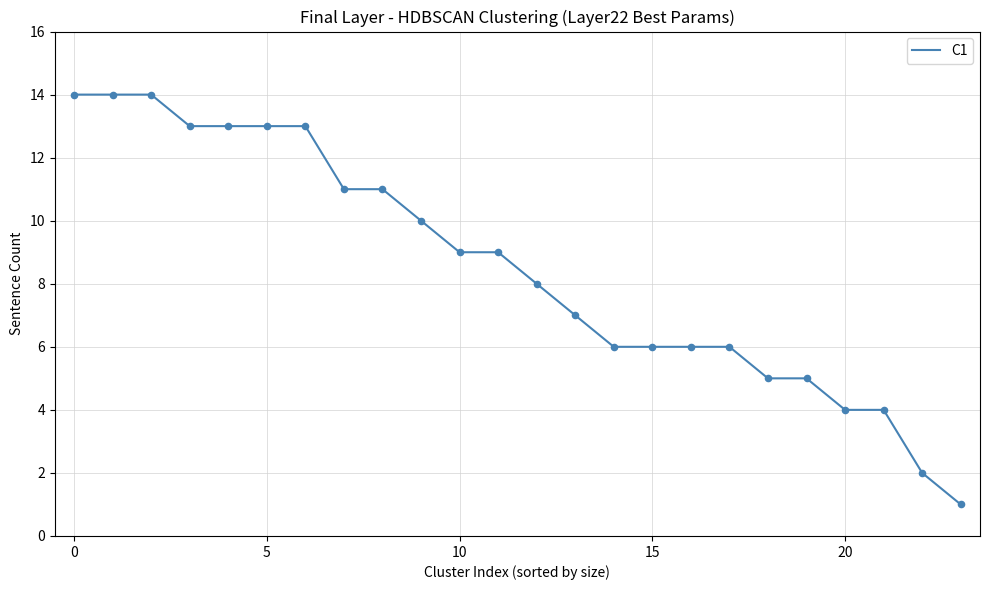

What is the maximum value shown in the chart?

14